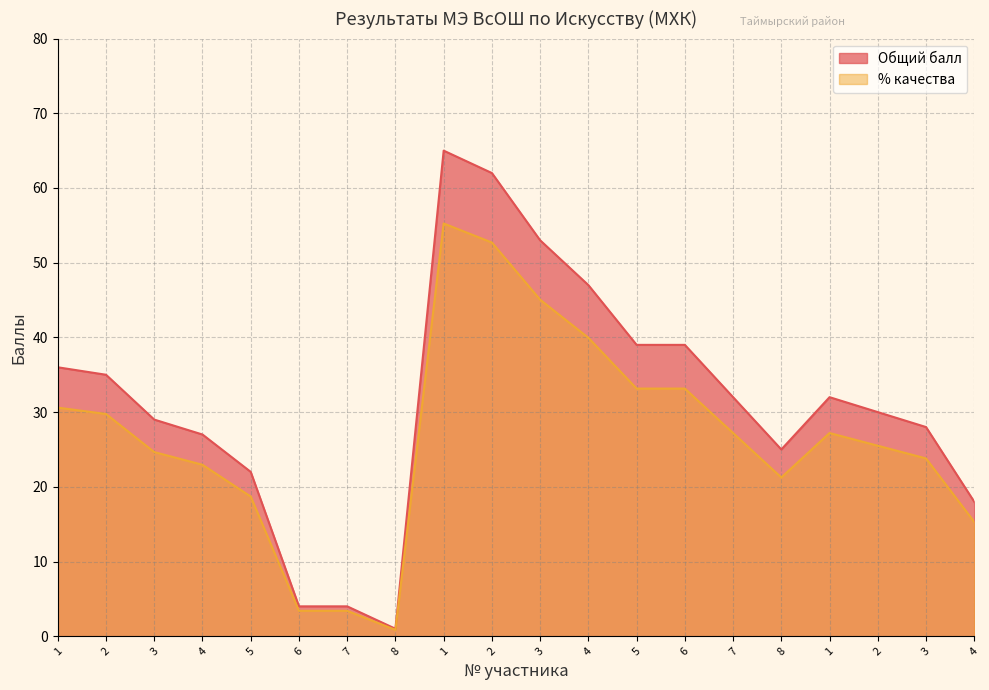

Which has a higher value, 8 or 4?

4